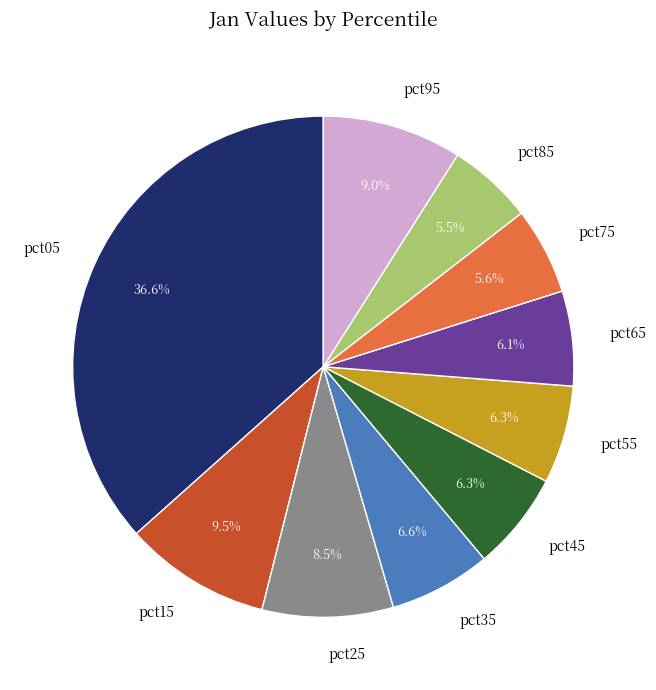

Does pct95 account for over 50% of the chart?

No